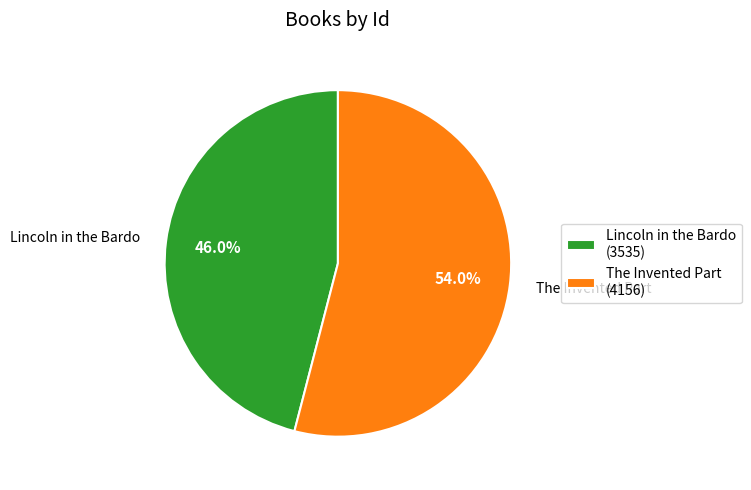

To the nearest percent, what percentage of the pie is The Invented Part?

54%